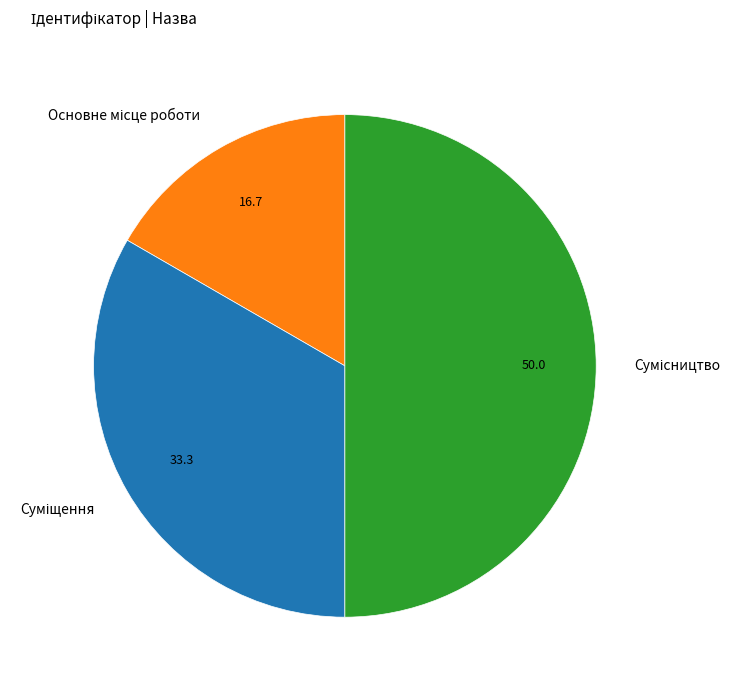

Combined, what portion of the pie is Суміщення and Сумісництво?

83.3%